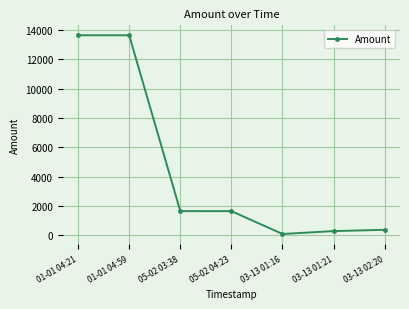

What value does the data have at 03-13 01:16?

88.0